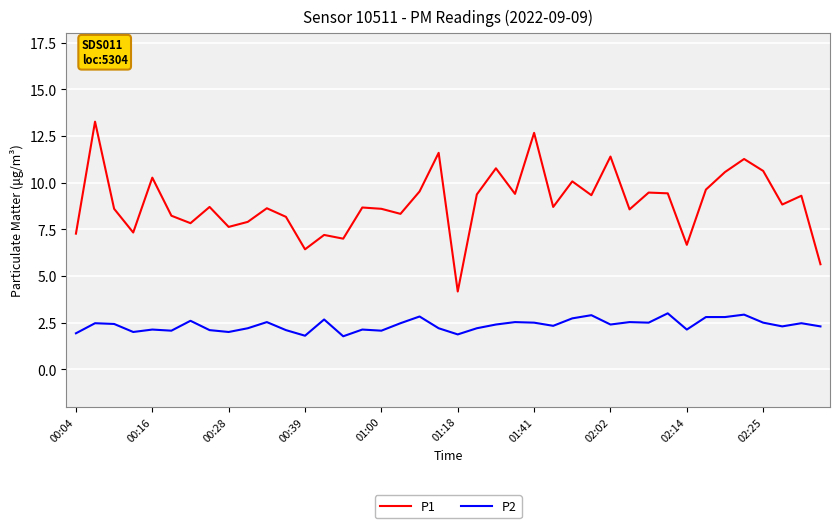

What is the difference between the maximum and minimum values in the P1 series?

9.1